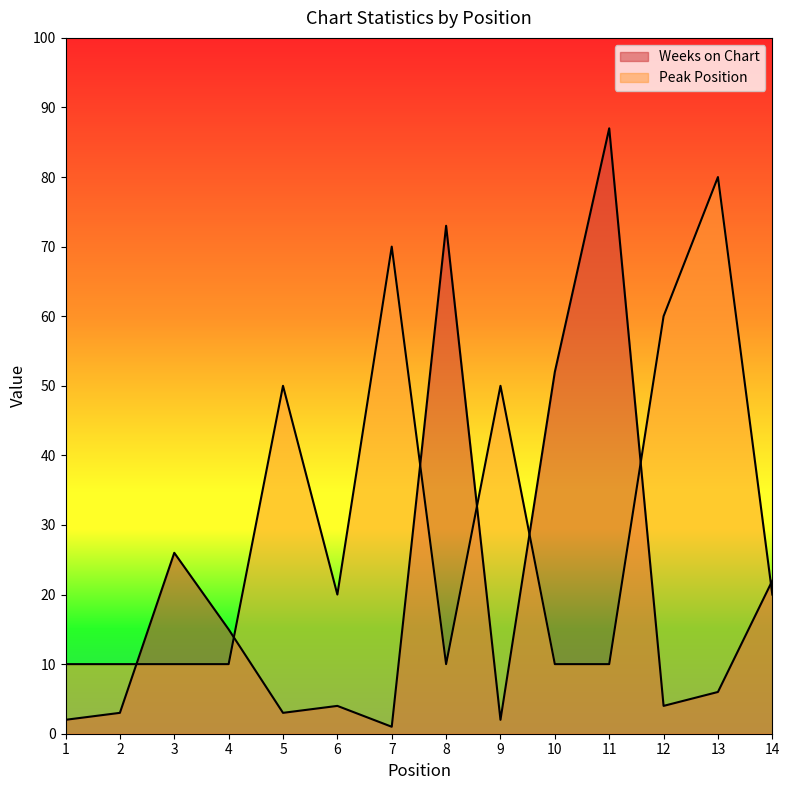

Reading left to right, list all the values displayed in this chart.

Weeks on Chart: 2	3	26	15	3	4	1	73	2	52	87	4	6	22
Peak Position: 10	10	10	10	50	20	70	10	50	10	10	60	80	20